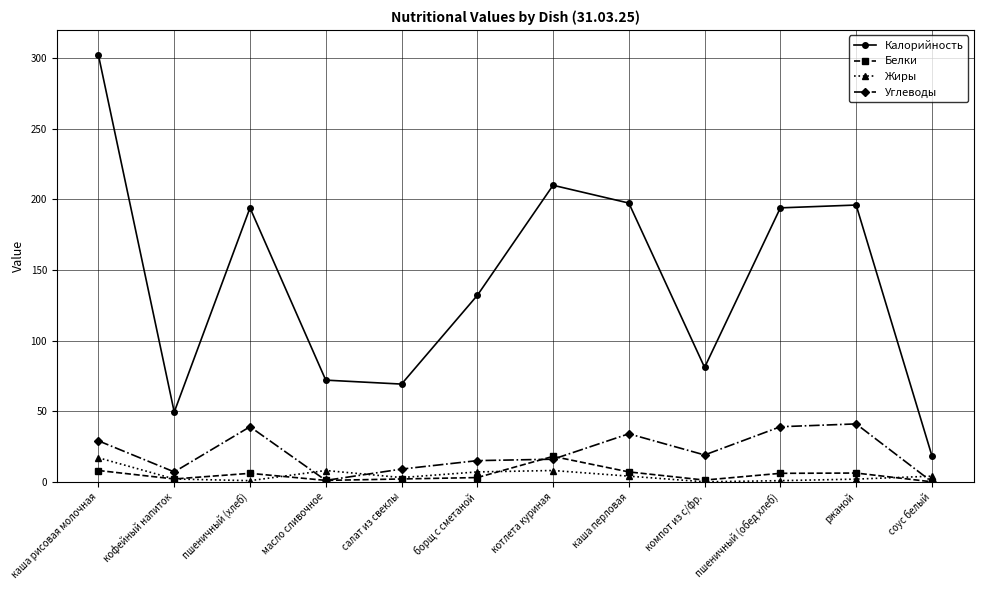

How many data points does each series have?

12